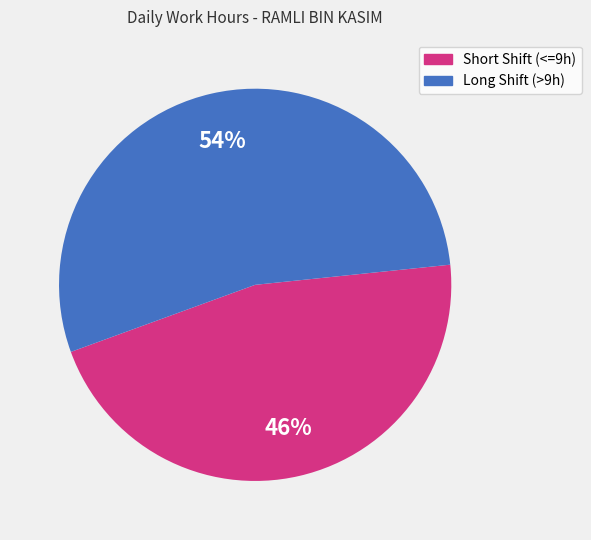

How many segments does this pie chart have?

2